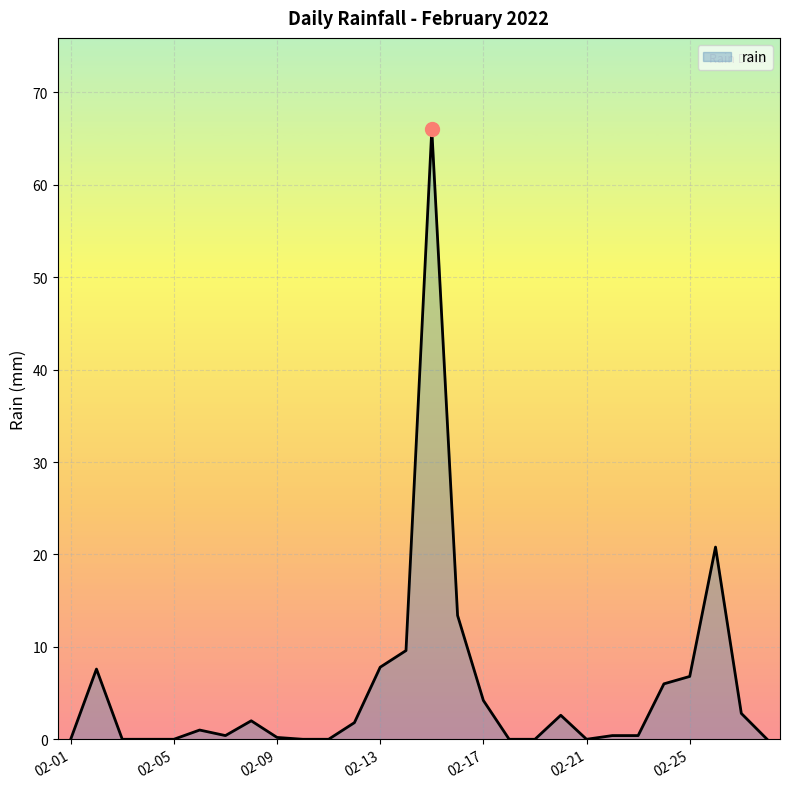

What is the difference between the maximum and minimum values?

66.0